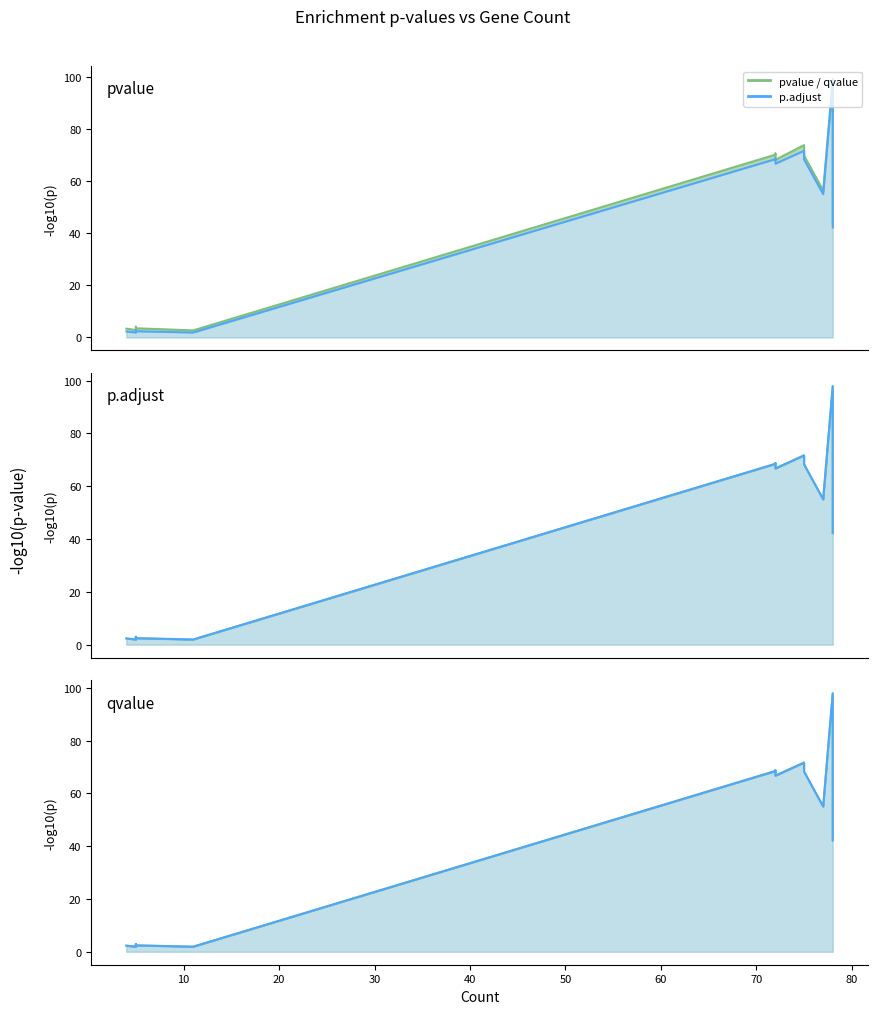

True or false: qvalue and pvalue intersect in this chart.

False